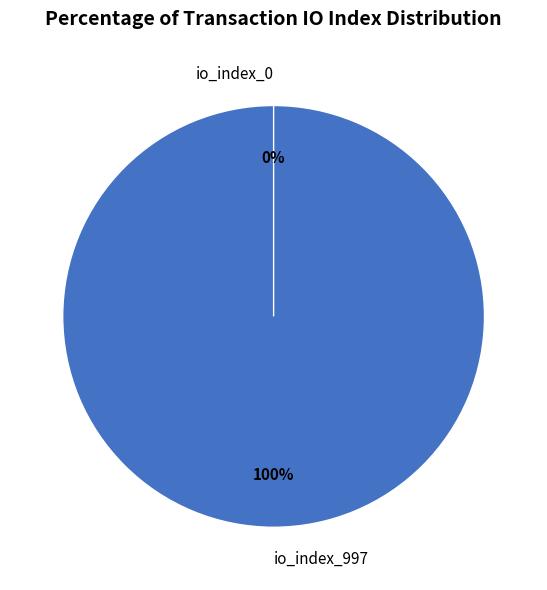

Which category has the smallest portion of the pie?

io_index_0